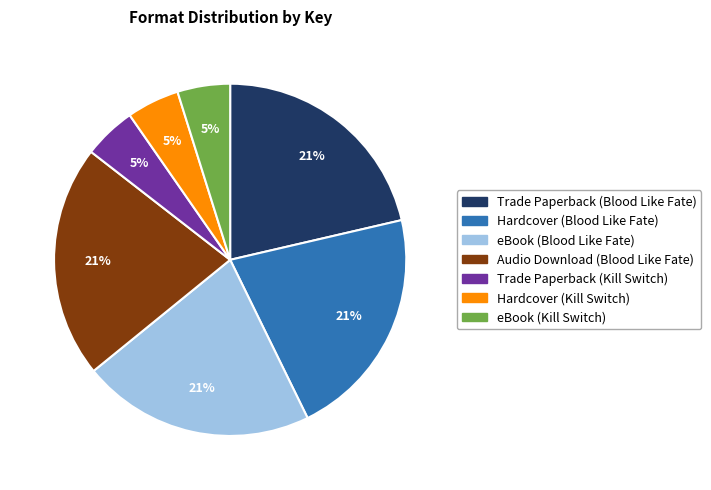

Combined, do eBook (Kill Switch) and Trade Paperback (Blood Like Fate) account for over 50%?

No